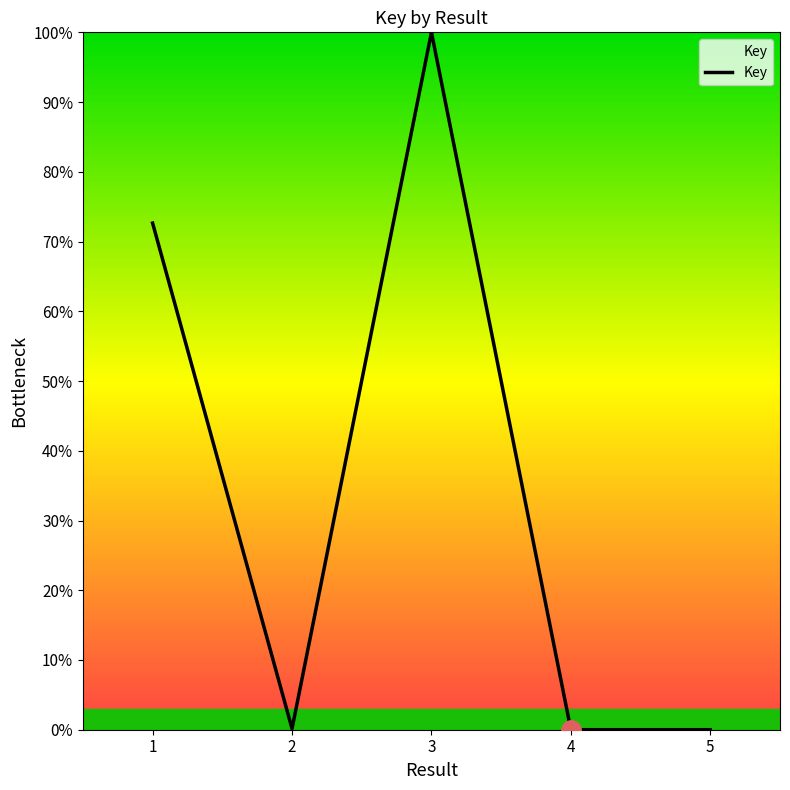

Where is the data nearest to the value 50?

1